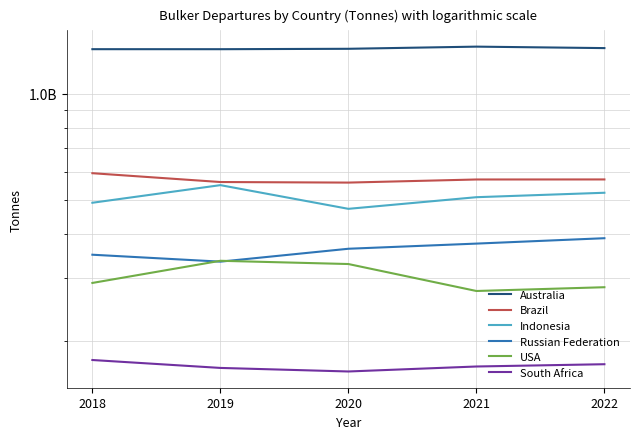

Does the chart have visible grid lines?

Yes